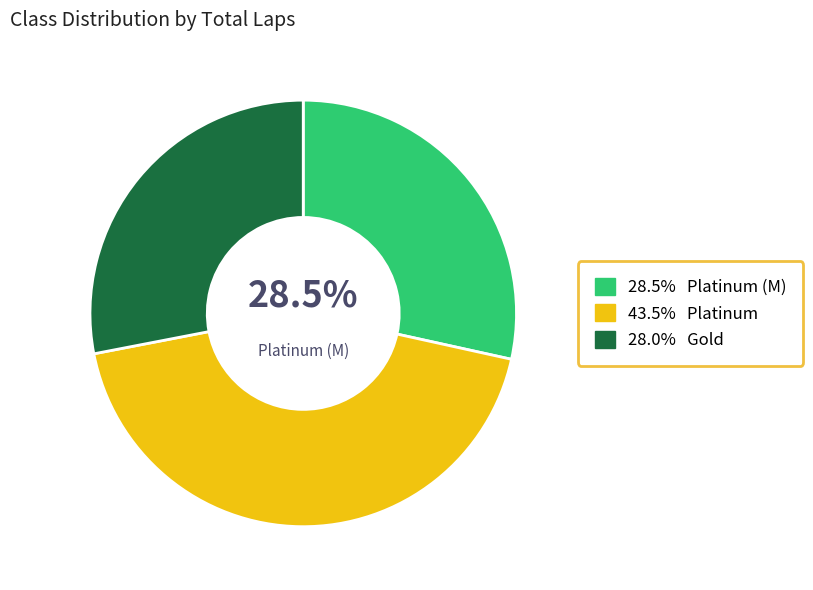

Is there any slice that represents more than half of the pie?

No